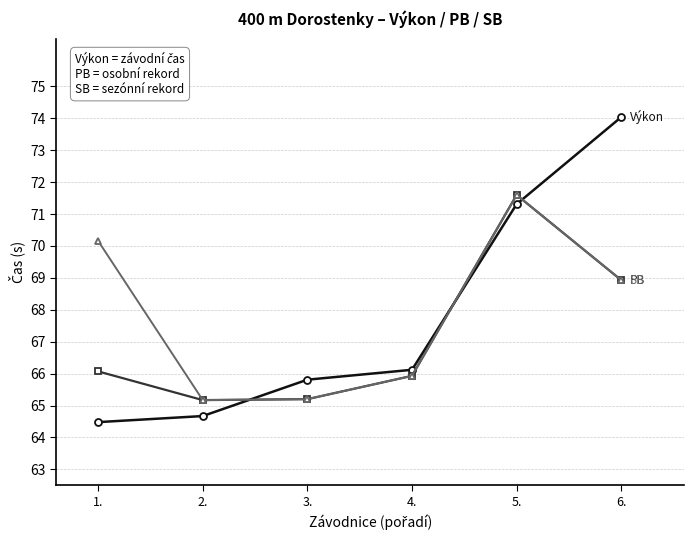

At which category does the chart reach its peak across all series?

6.